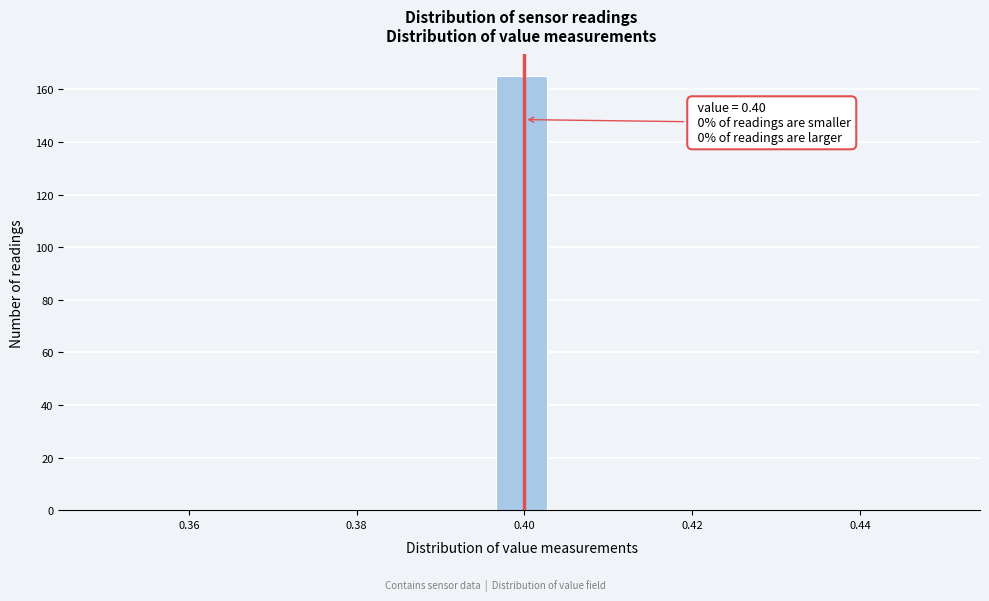

Around what value on the x-axis is the tallest bar? Give the approximate position of its centre, as read against the axis.

0.400